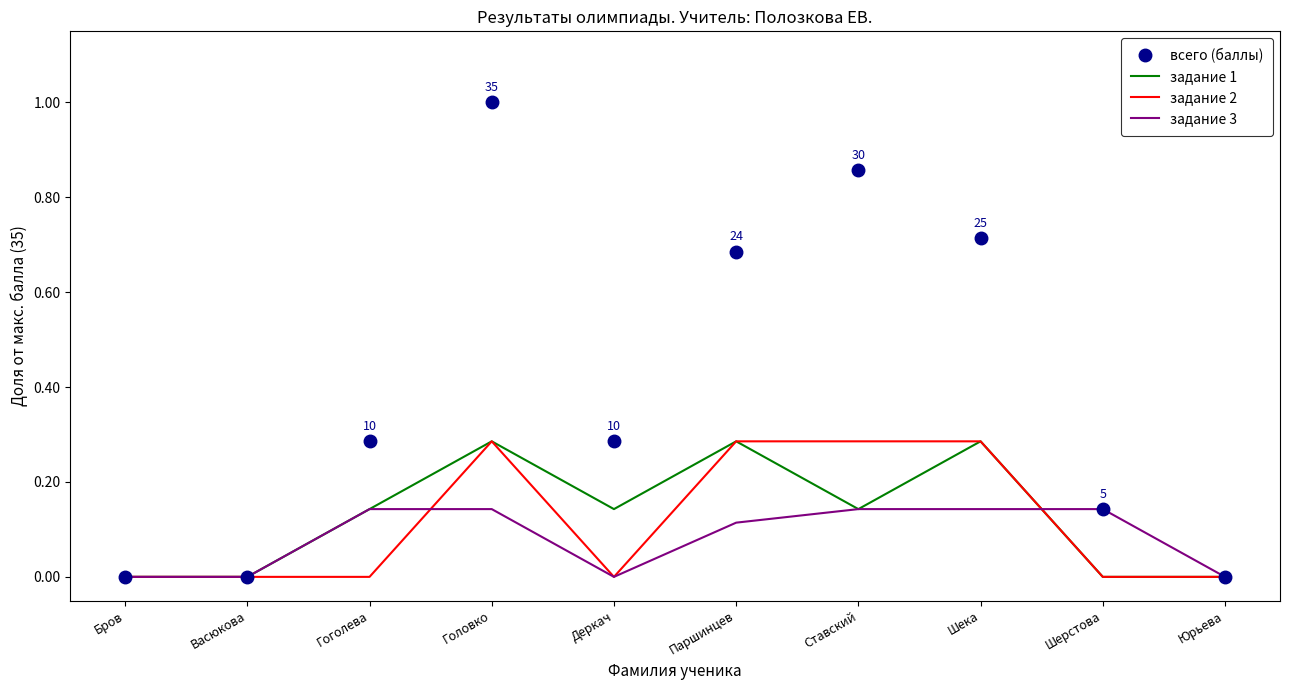

True or false: задание 2 has a value of 0.4 at Ставский.

False